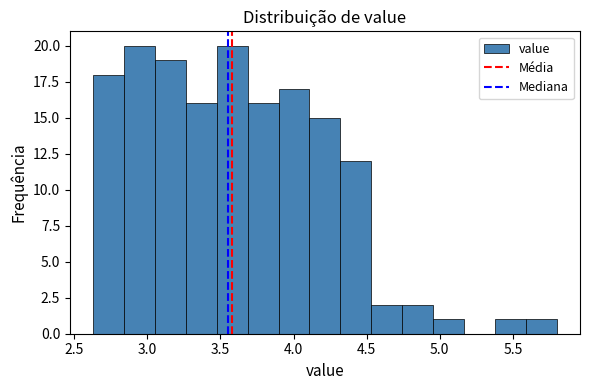

Reading left to right, transcribe this chart: for each bar, give the range it covers on the x-axis and its height. Neither the bar edges nor the heights are printed on the chart, so give them approximately, as read against the axes.

2.65 to 2.85: 18
2.85 to 3.05: 20
3.05 to 3.25: 19
3.25 to 3.50: 16
3.50 to 3.70: 20
3.70 to 3.90: 16
3.90 to 4.10: 17
4.10 to 4.30: 15
4.30 to 4.55: 12
4.55 to 4.75: 2
4.75 to 4.95: 2
4.95 to 5.15: 1
5.15 to 5.40: 0
5.40 to 5.60: 1
5.60 to 5.80: 1